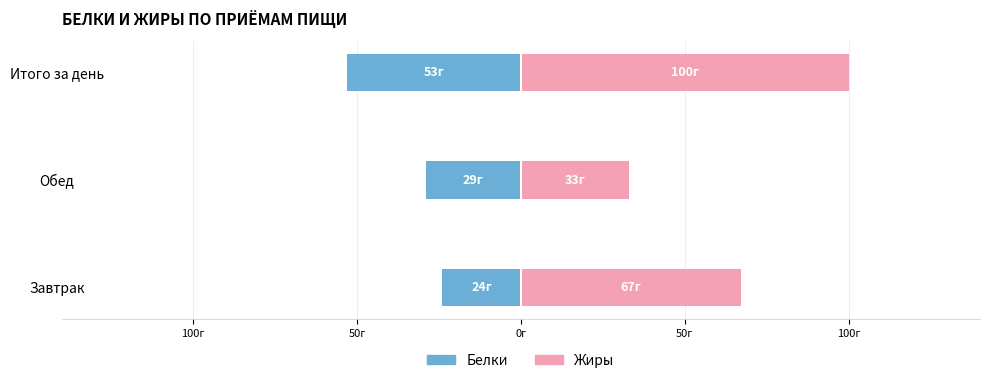

How many groups of bars are there?

3